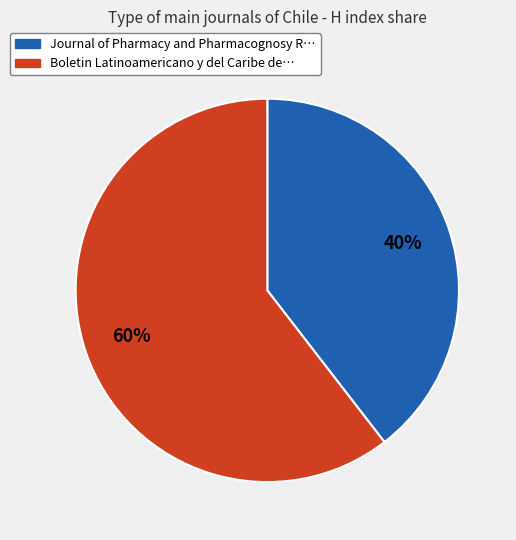

Is it true that Journal of Pharmacy and Pharmacognosy R… is 40% of the pie?

True